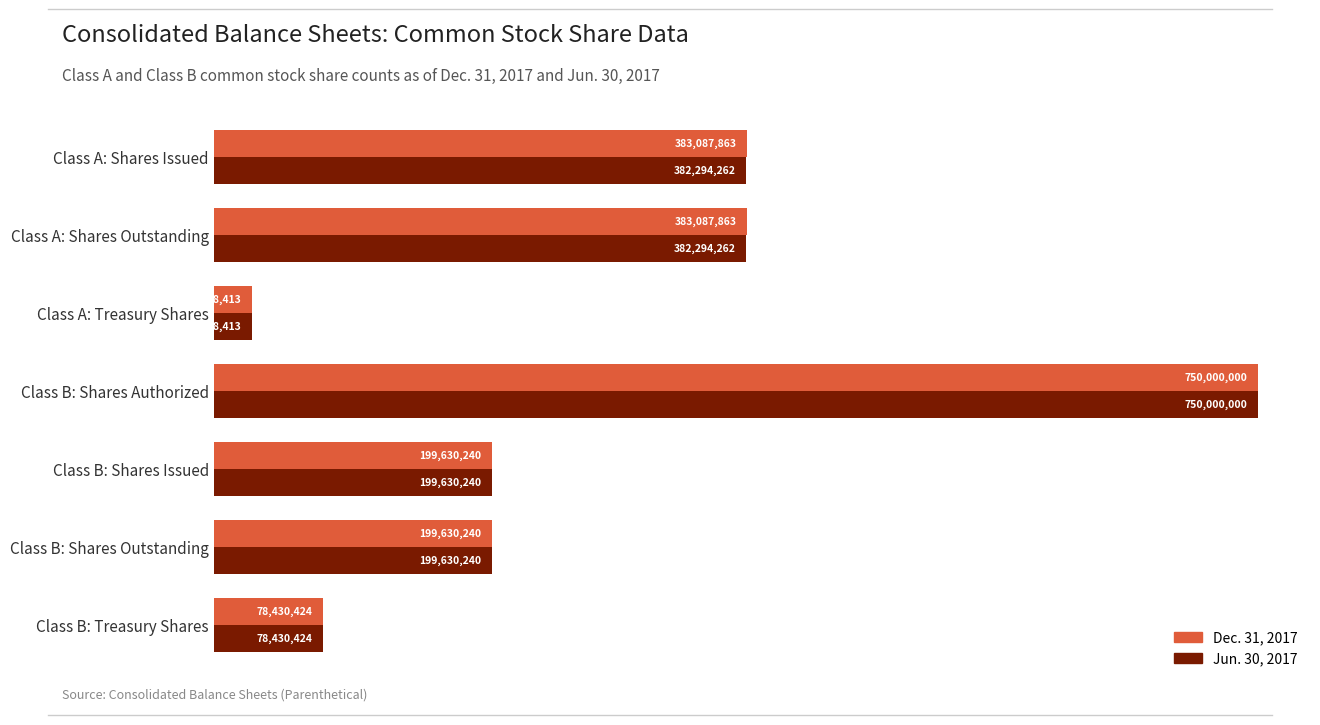

At which label does Dec. 31, 2017 reach its minimum?

Class A: Treasury Shares